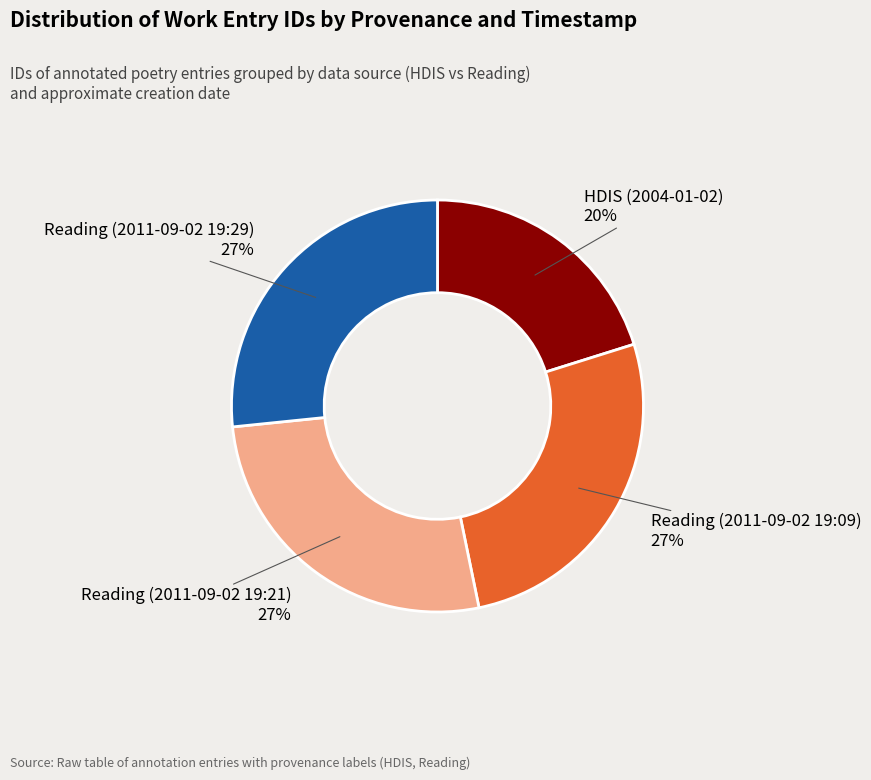

Count the number of slices in the pie.

4